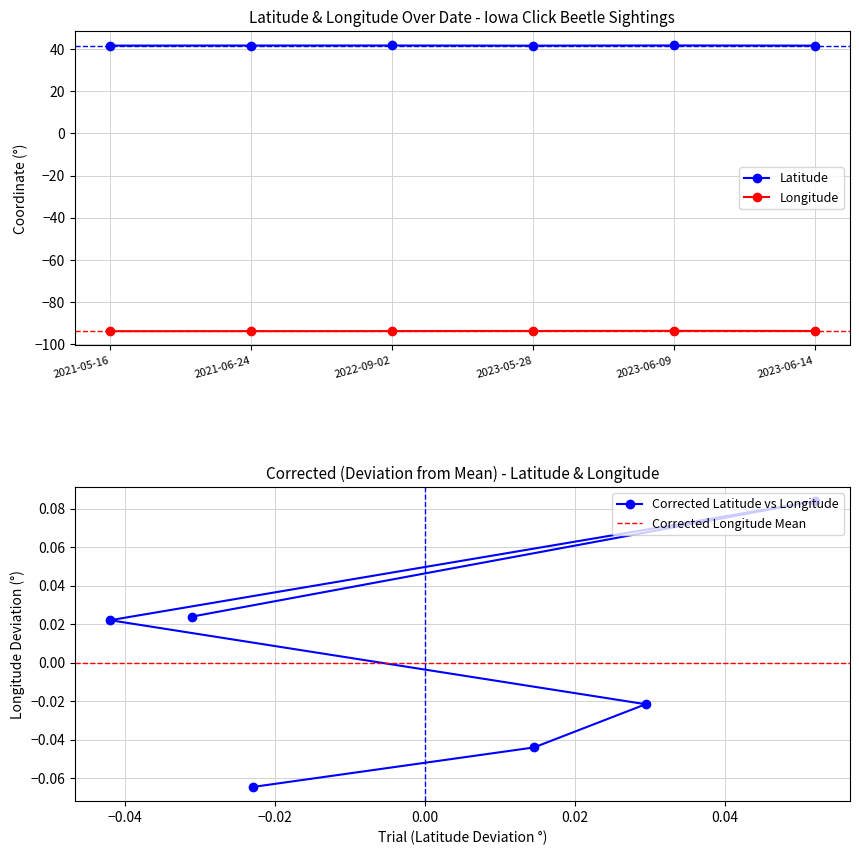

What is the minimum value shown in the chart?

-93.7